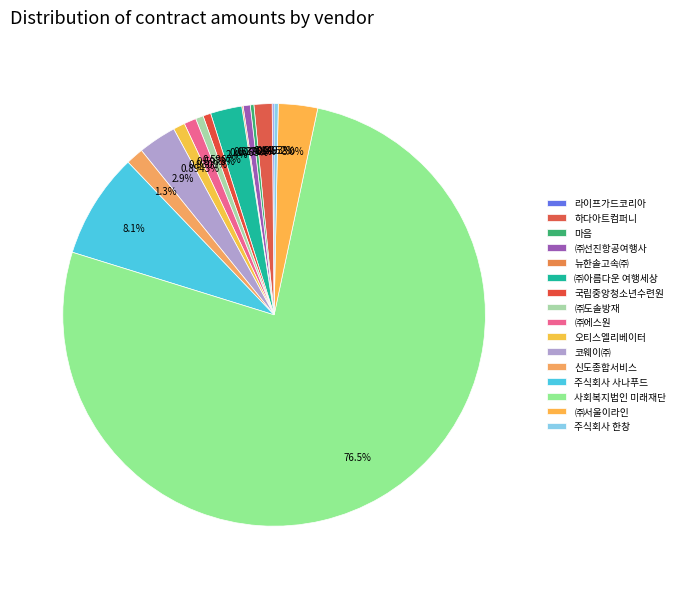

To the nearest percent, what percentage of the pie is 사회복지법인 미래재단?

76%